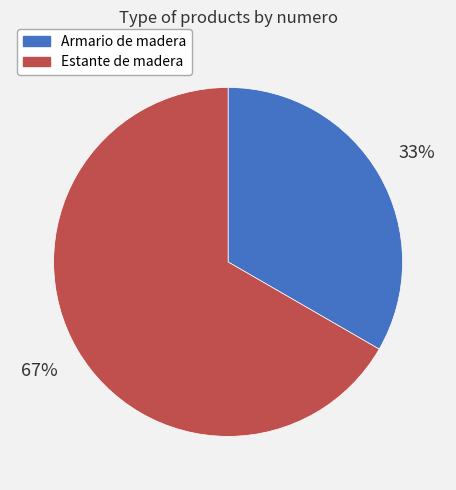

Is it true that Armario de madera is 41% of the pie?

False